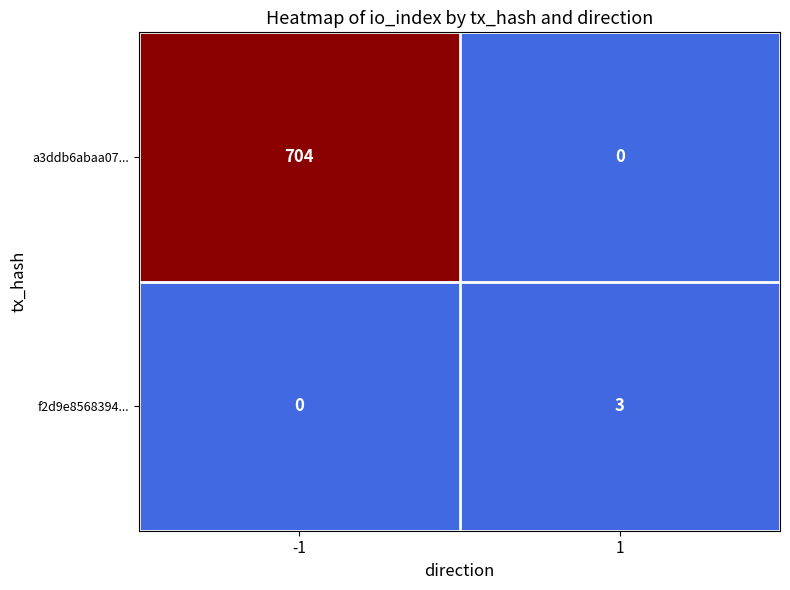

What is the difference between the highest and lowest values at 1?

3